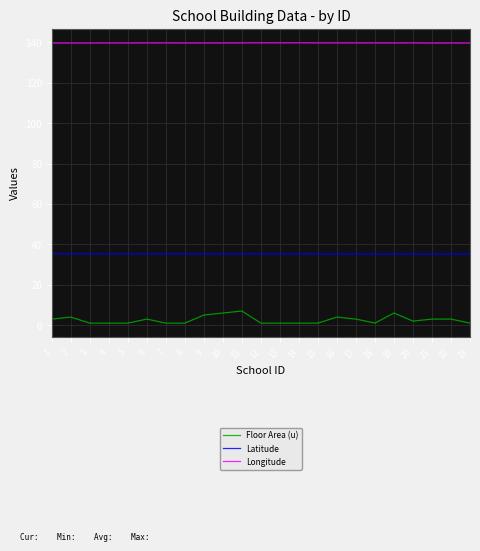

True or false: Floor Area (u) and Longitude cross at least once.

False